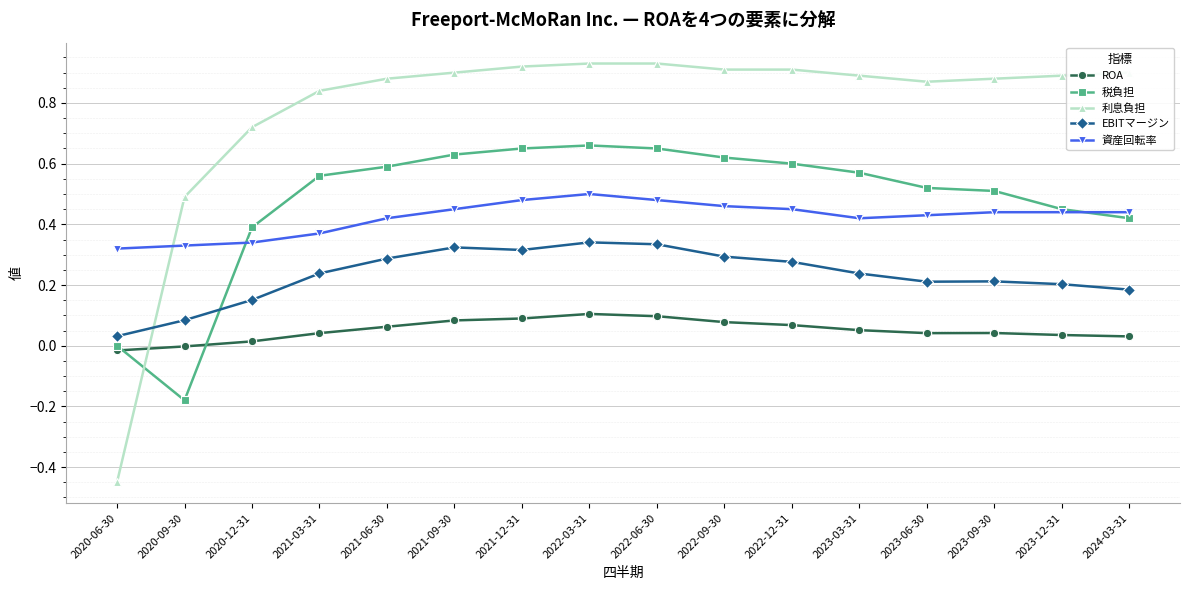

Is the value of 税負担 at 2022-12-31 greater than the value of 資産回転率 at 2020-12-31?

Yes